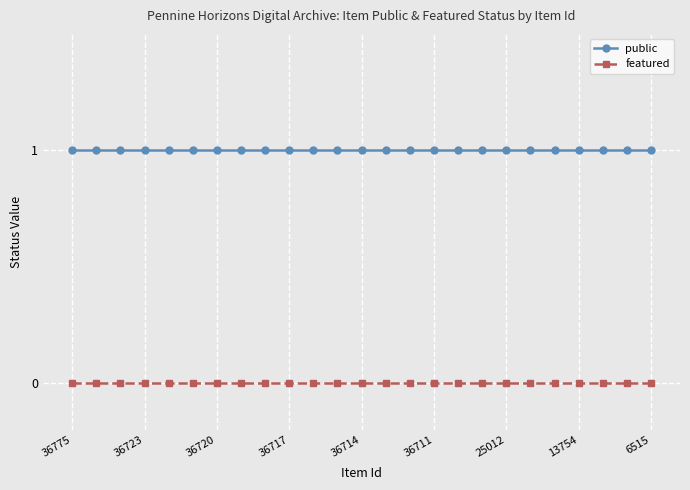

Rank the series by their average value, from highest to lowest.

public, featured